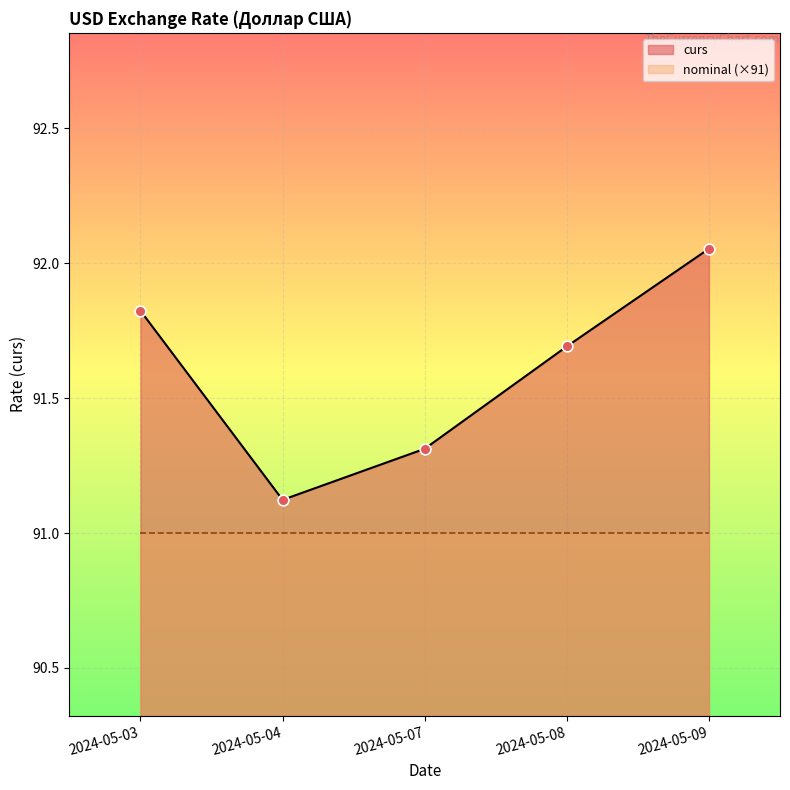

Which has a higher value, 2024-05-03 or 2024-05-07?

2024-05-03